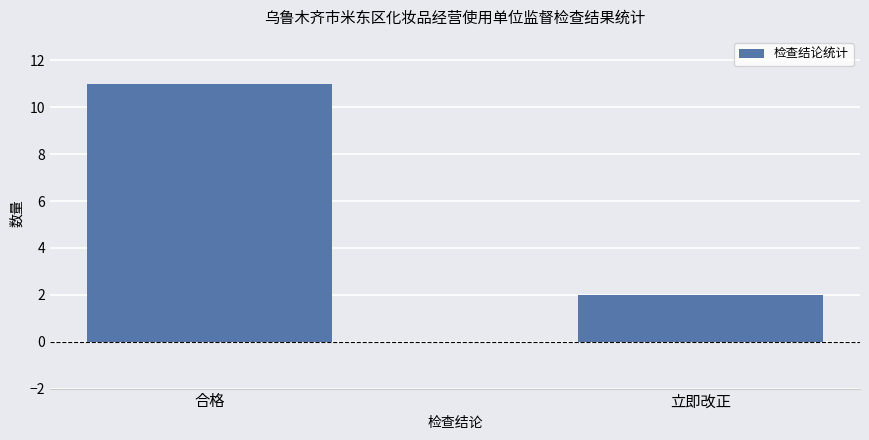

What is the change in value from 合格 to 立即改正?

-9